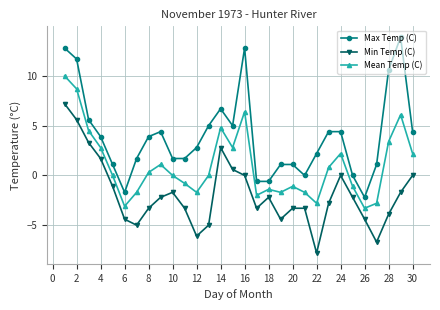

List the series in order of their peak value, lowest first.

Min Temp (C), Mean Temp (C), Max Temp (C)